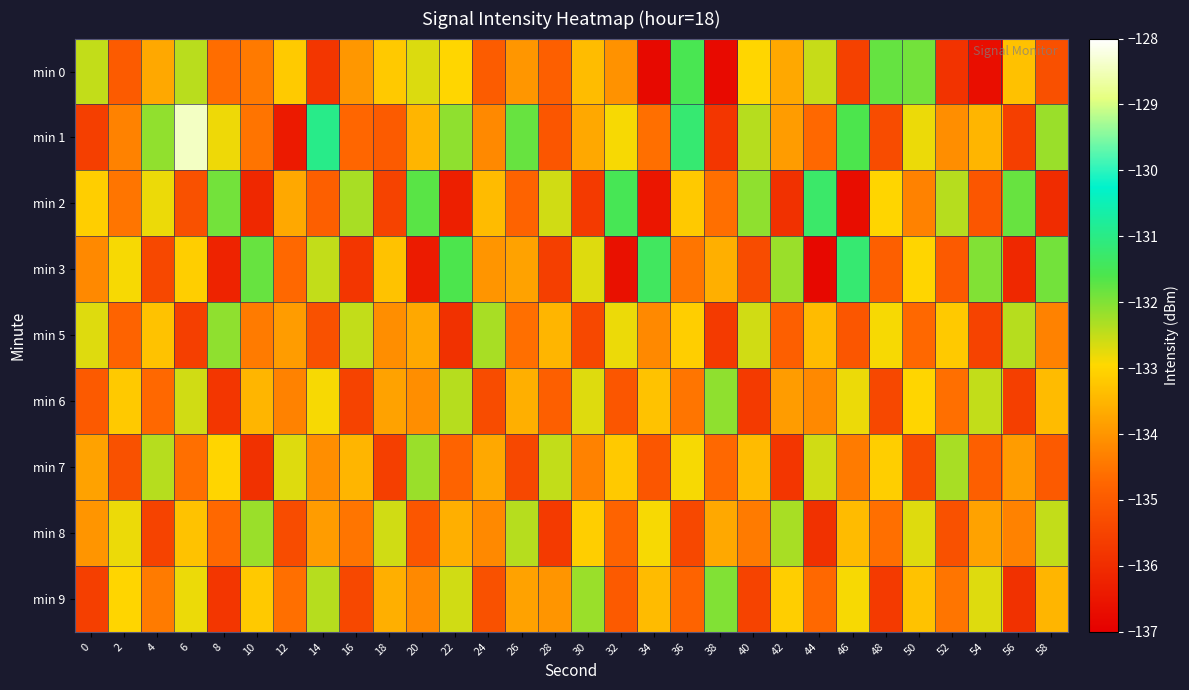

Reading left to right, extract all data points from this chart.

min 0: 0=-132.5	2=-135.0	4=-133.7	6=-132.4	8=-134.6	10=-134.4	12=-133.2	14=-135.8	16=-134.0	18=-133.2	20=-132.7	22=-133.0	24=-135.0	26=-134.0	28=-134.9	30=-133.4	32=-134.1	34=-136.8	36=-131.5	38=-136.8	40=-133.0	42=-133.7	44=-132.5	46=-135.5	48=-131.8	50=-131.9	52=-135.8	54=-136.7	56=-133.3	58=-135.2
min 1: 0=-135.6	2=-134.3	4=-132.1	6=-128.4	8=-132.8	10=-134.5	12=-136.4	14=-131.0	16=-134.7	18=-135.0	20=-133.5	22=-132.1	24=-134.2	26=-131.8	28=-135.1	30=-133.7	32=-132.9	34=-134.6	36=-131.2	38=-135.8	40=-132.4	42=-133.9	44=-134.7	46=-131.6	48=-135.3	50=-132.8	52=-134.1	54=-133.5	56=-135.6	58=-132.2
min 2: 0=-133.1	2=-134.5	4=-132.8	6=-135.2	8=-131.9	10=-136.1	12=-133.7	14=-134.9	16=-132.3	18=-135.5	20=-131.7	22=-136.3	24=-133.4	26=-134.8	28=-132.6	30=-135.7	32=-131.5	34=-136.5	36=-133.2	38=-134.6	40=-132.1	42=-135.9	44=-131.3	46=-136.7	48=-133.0	50=-134.3	52=-132.4	54=-135.1	56=-131.8	58=-136.0
min 3: 0=-134.2	2=-132.9	4=-135.4	6=-133.1	8=-136.2	10=-131.8	12=-134.7	14=-132.5	16=-135.8	18=-133.3	20=-136.4	22=-131.6	24=-134.0	26=-133.8	28=-135.6	30=-132.7	32=-136.6	34=-131.4	36=-134.5	38=-133.6	40=-135.3	42=-132.2	44=-136.8	46=-131.2	48=-134.9	50=-133.0	52=-135.0	54=-132.0	56=-136.1	58=-131.9
min 5: 0=-132.7	2=-134.8	4=-133.3	6=-135.6	8=-132.1	10=-134.4	12=-133.9	14=-135.2	16=-132.5	18=-134.1	20=-133.7	22=-135.9	24=-132.3	26=-134.6	28=-133.5	30=-135.4	32=-132.8	34=-134.2	36=-133.1	38=-135.7	40=-132.6	42=-134.9	44=-133.4	46=-135.1	48=-132.9	50=-134.7	52=-133.2	54=-135.5	56=-132.4	58=-134.3
min 6: 0=-135.0	2=-133.2	4=-134.7	6=-132.6	8=-135.8	10=-133.5	12=-134.3	14=-132.9	16=-135.5	18=-133.8	20=-134.1	22=-132.4	24=-135.3	26=-133.6	28=-134.9	30=-132.7	32=-135.1	34=-133.3	36=-134.5	38=-132.1	40=-135.7	42=-133.9	44=-134.2	46=-132.8	48=-135.4	50=-133.0	52=-134.6	54=-132.5	56=-135.6	58=-133.4
min 7: 0=-133.8	2=-135.2	4=-132.4	6=-134.6	8=-133.0	10=-135.9	12=-132.7	14=-134.1	16=-133.5	18=-135.6	20=-132.2	22=-134.8	24=-133.7	26=-135.4	28=-132.5	30=-134.3	32=-133.2	34=-135.1	36=-132.9	38=-134.7	40=-133.4	42=-135.8	44=-132.6	46=-134.4	48=-133.1	50=-135.3	52=-132.3	54=-134.9	56=-133.9	58=-135.0
min 8: 0=-134.0	2=-132.8	4=-135.5	6=-133.3	8=-134.7	10=-132.2	12=-135.3	14=-133.9	16=-134.5	18=-132.6	20=-135.1	22=-133.6	24=-134.2	26=-132.4	28=-135.7	30=-133.1	32=-134.8	34=-132.9	36=-135.4	38=-133.7	40=-134.4	42=-132.3	44=-135.9	46=-133.4	48=-134.6	50=-132.7	52=-135.2	54=-133.8	56=-134.3	58=-132.5
min 9: 0=-135.6	2=-133.0	4=-134.4	6=-132.8	8=-135.8	10=-133.2	12=-134.6	14=-132.4	16=-135.4	18=-133.6	20=-134.2	22=-132.6	24=-135.2	26=-133.8	28=-134.0	30=-132.2	32=-135.0	34=-133.4	36=-134.8	38=-132.0	40=-135.5	42=-133.1	44=-134.7	46=-132.9	48=-135.7	50=-133.3	52=-134.5	54=-132.7	56=-135.9	58=-133.5